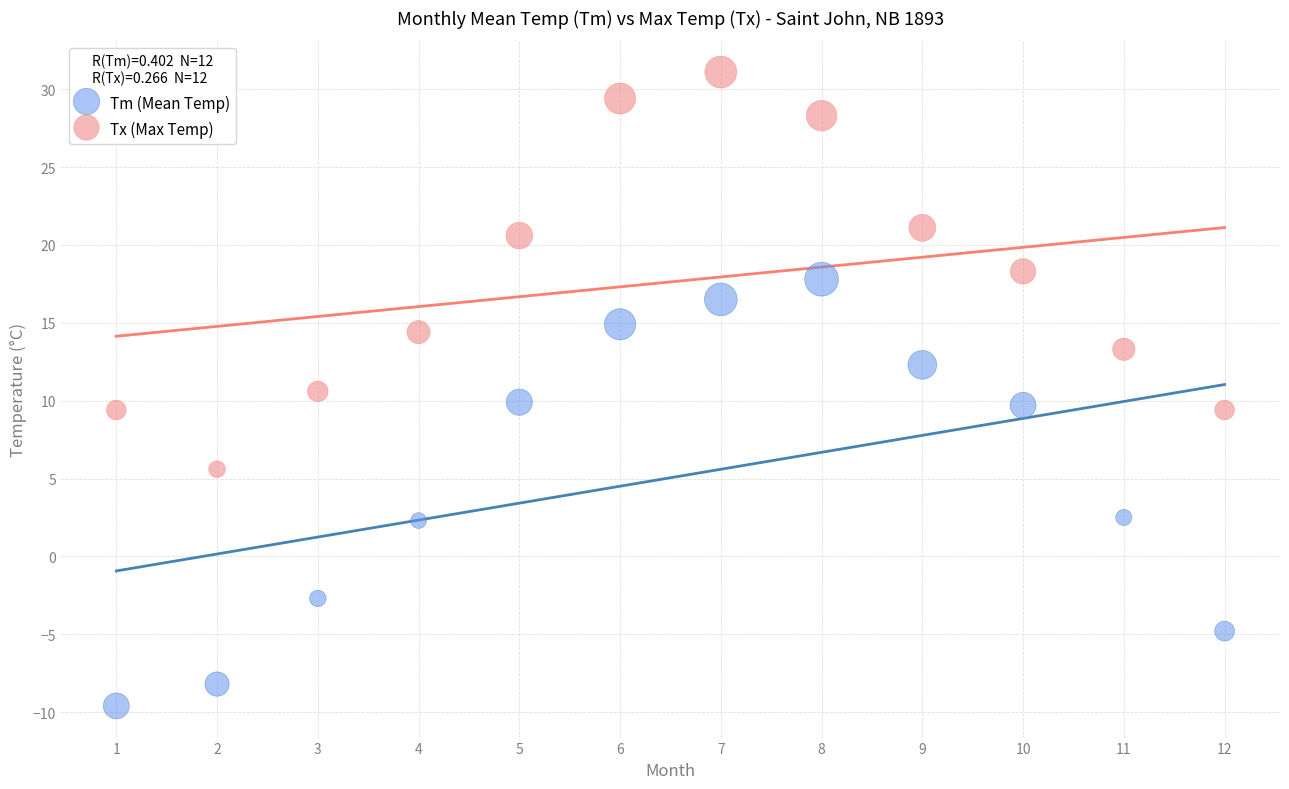

Which series reaches the maximum Y coordinate?

Tx (Max Temp)